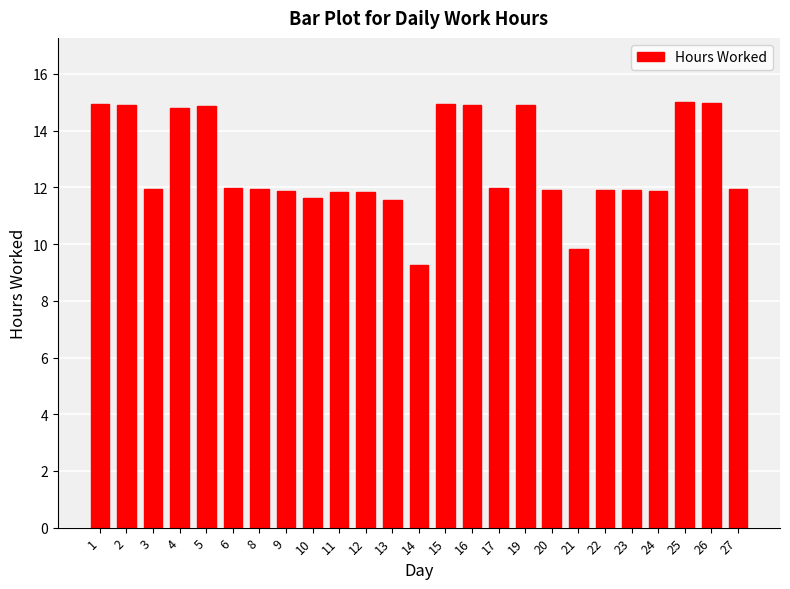

Is it true that the value at 16 is 14.9?

True